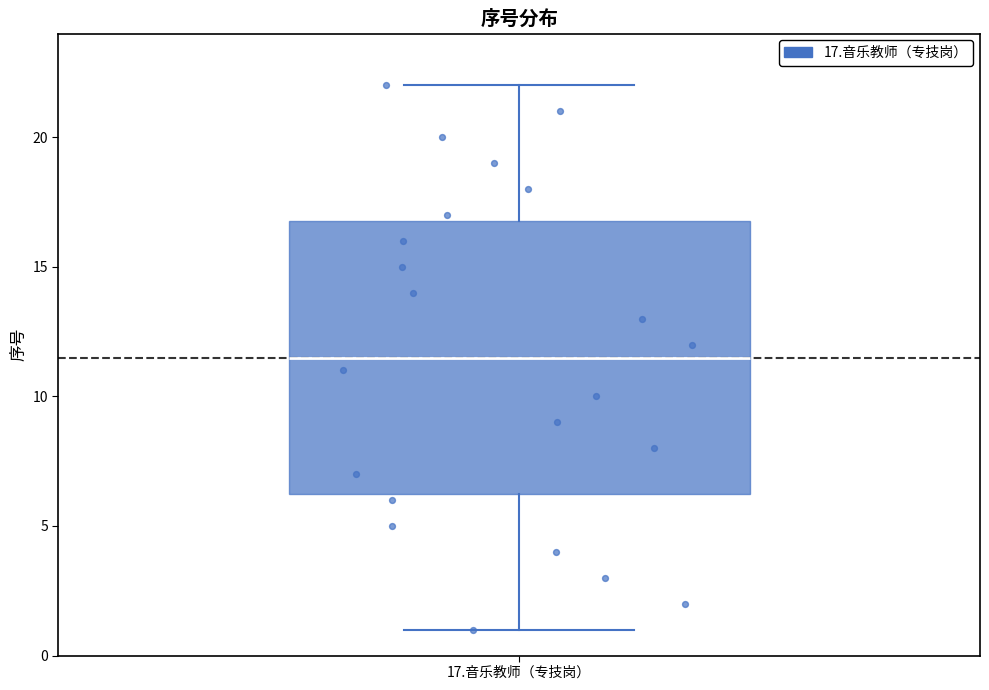

Transcribe this box plot: give where the median line is, the range the box spans, and where the two whiskers end, as read against the y-axis. The values are not printed on the chart, so give them approximately, as read against the axis.

median 11.5, box 6.5 to 17.0, whiskers 1.0 to 22.0